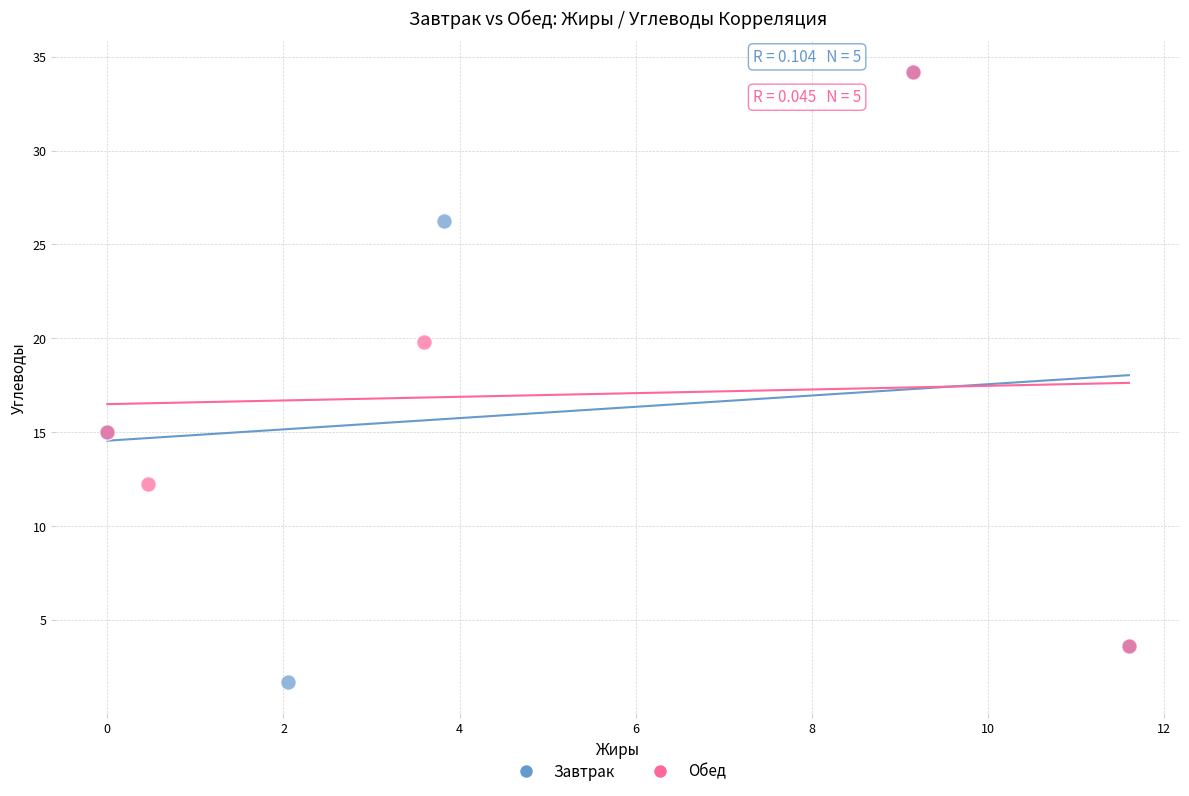

What are all the series names shown in the legend?

Завтрак, Обед